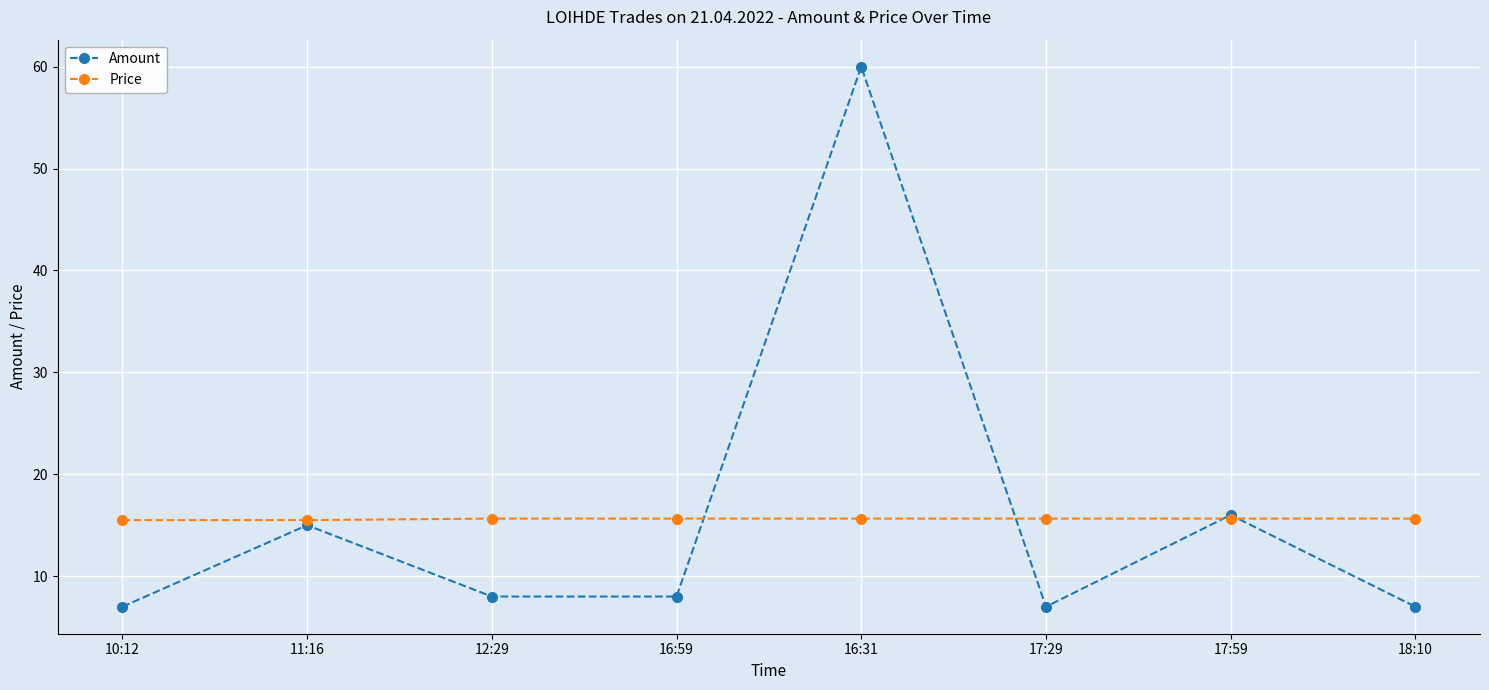

Is it true that Price equals 15.7 at 16:31?

True